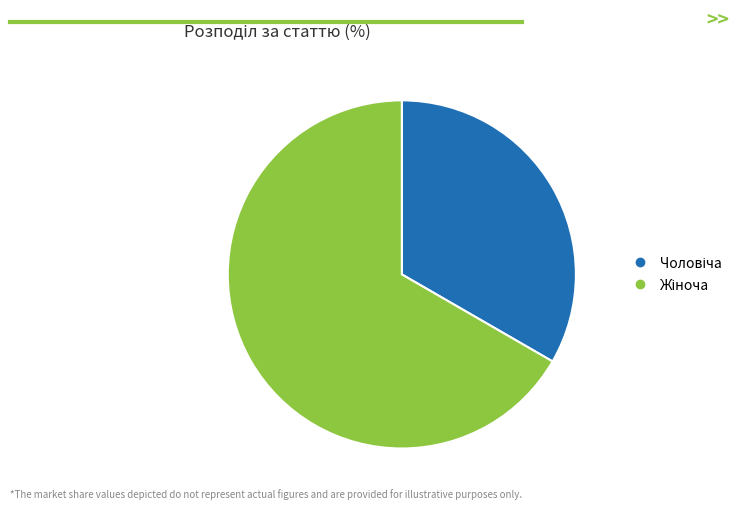

Does any single category account for the majority?

Yes